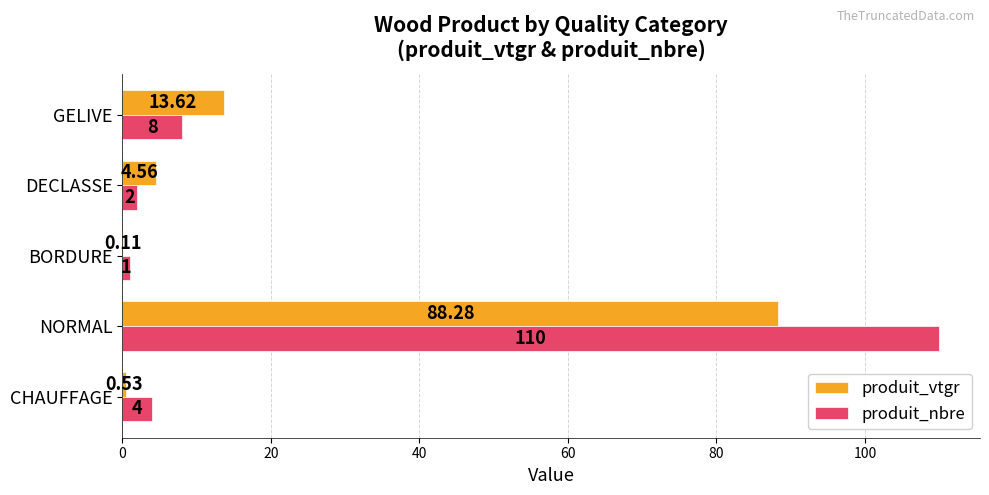

Is the value of produit_vtgr at GELIVE greater than the value of produit_nbre at CHAUFFAGE?

Yes